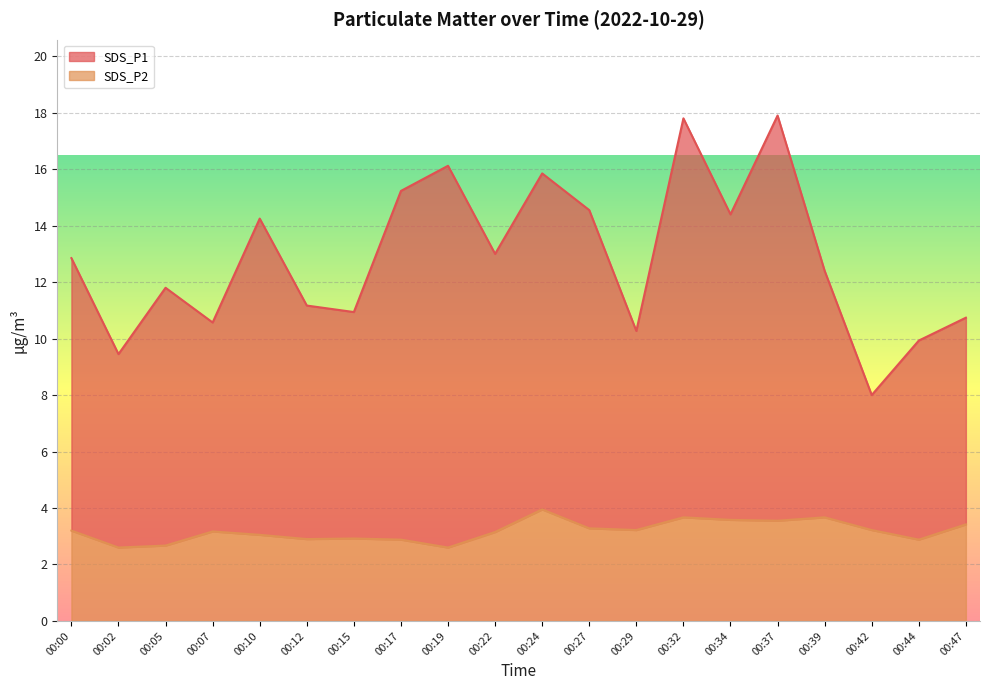

Which has a higher value, 00:39 or 00:10?

00:10